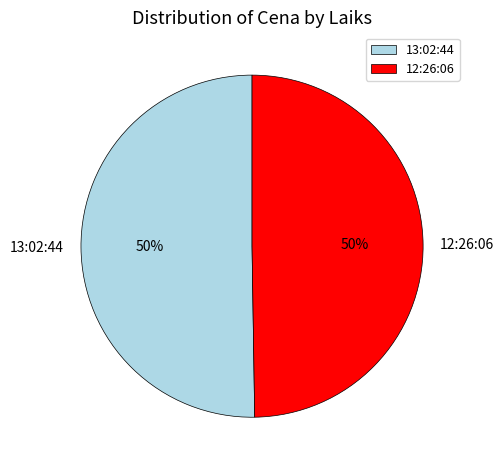

Is the sum of 13:02:44 and 12:26:06 greater than half?

Yes